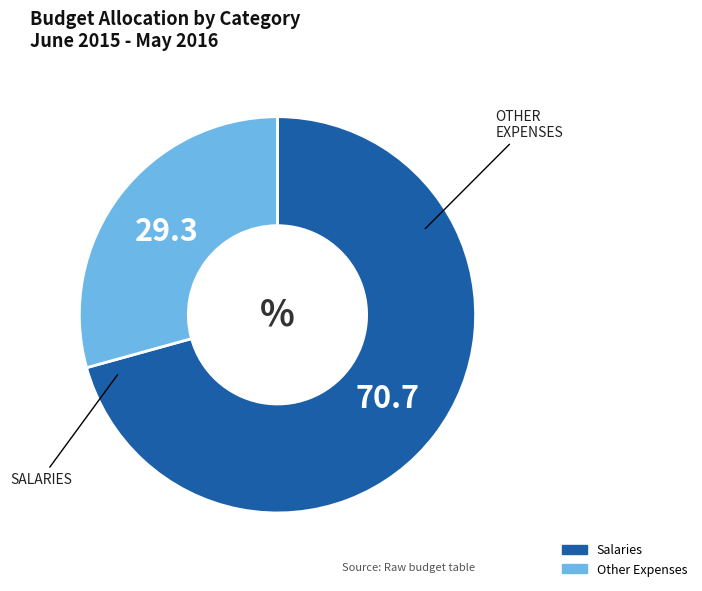

Is there any slice that represents more than half of the pie?

Yes